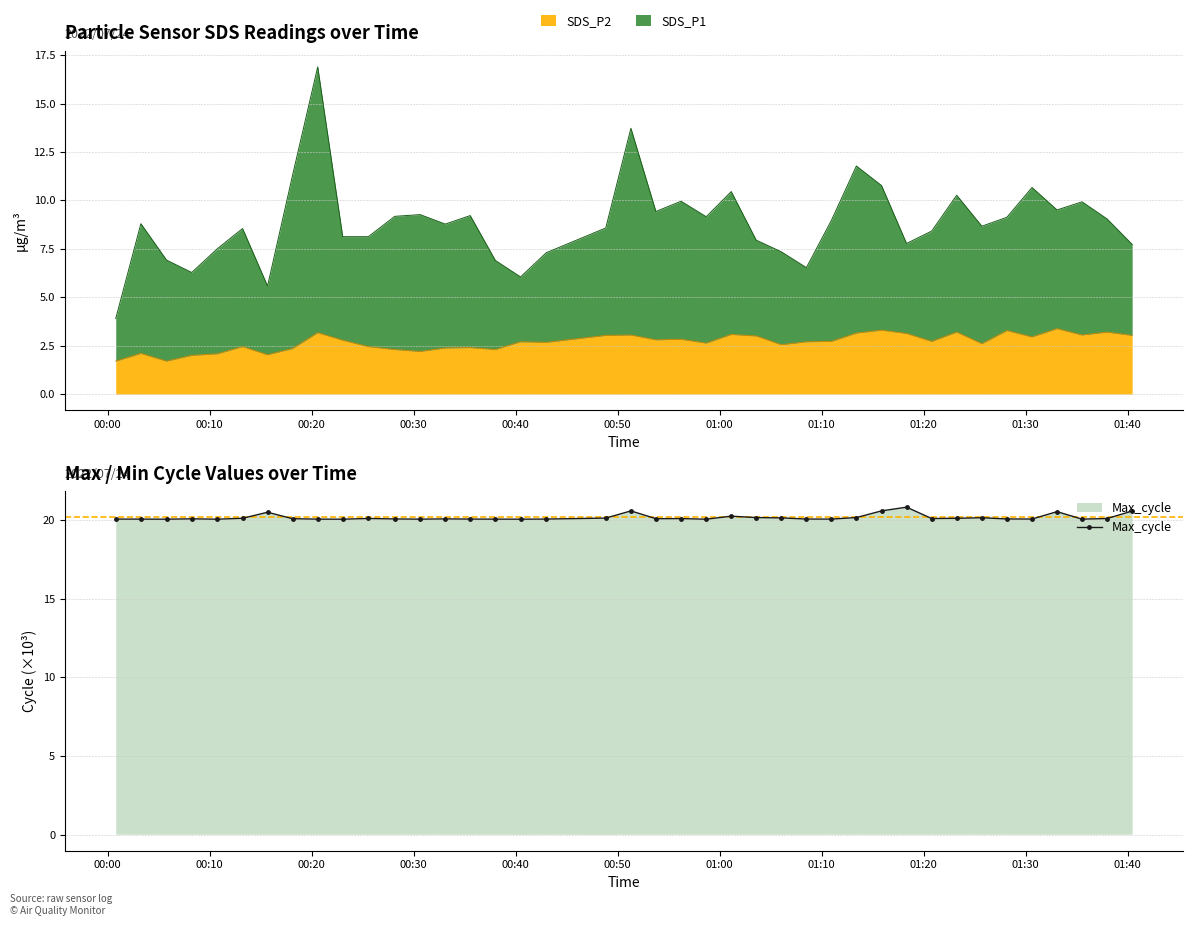

What is the highest value of the SDS_P2 series?

3.4